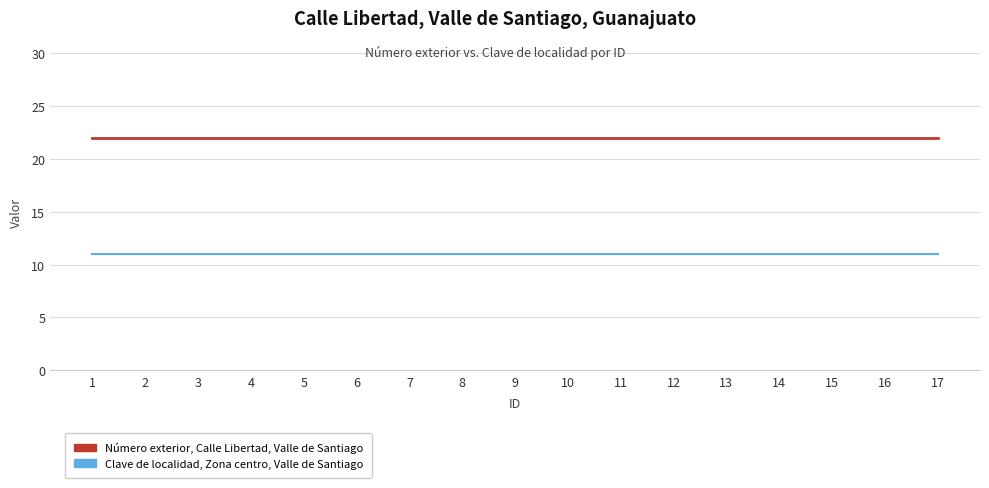

True or false: Clave de localidad, Zona centro, Valle de Santiago and Número exterior, Calle Libertad, Valle de Santiago intersect in this chart.

False